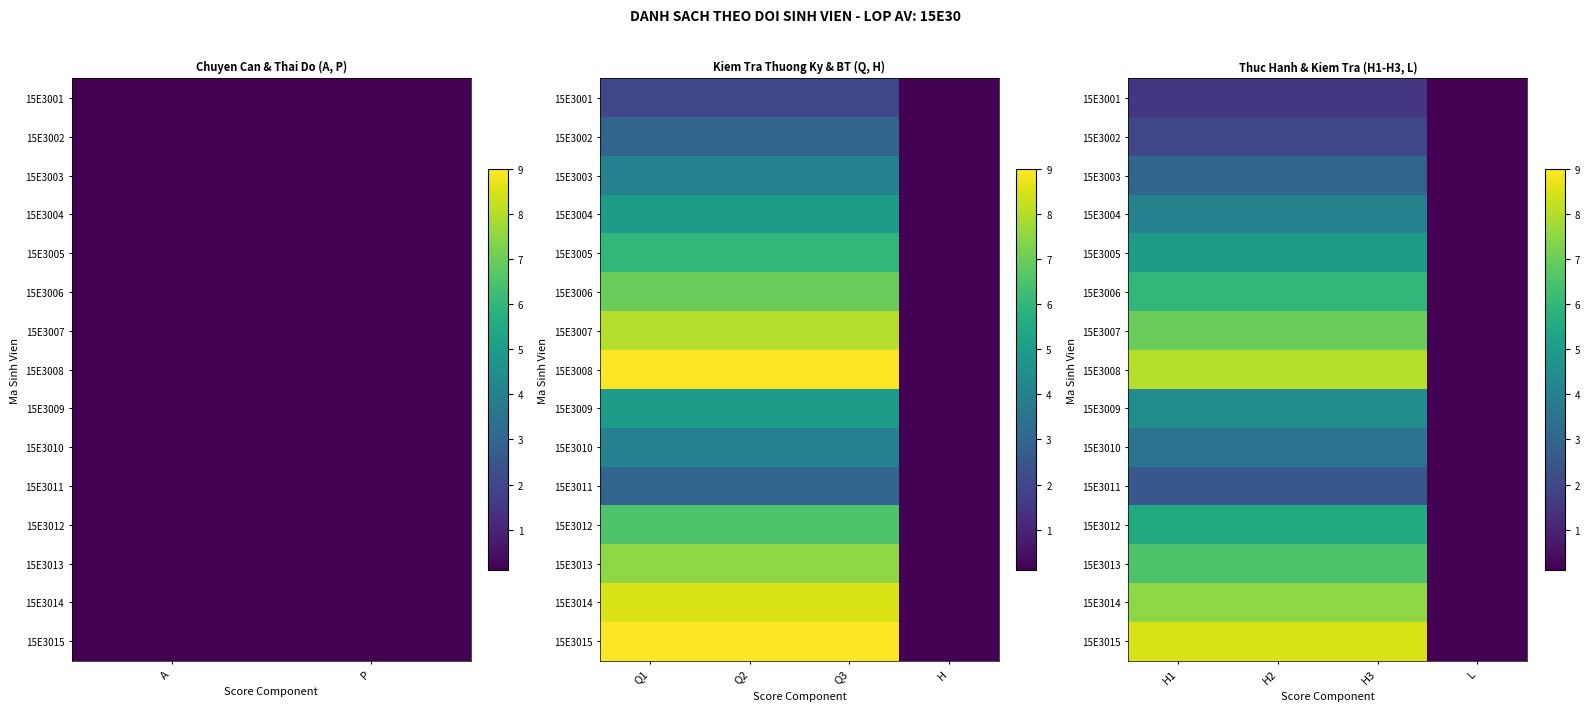

At which label does 15E3006 reach its peak?

H1